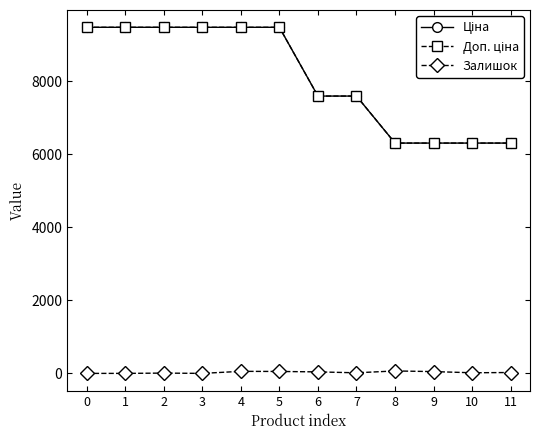

Reading left to right, list all the values displayed in this chart.

Ціна: 9480.1	9480.1	9480.1	9480.1	9480.1	9480.1	7596.5	7596.5	6308.8	6308.8	6308.8	6308.8
Доп. ціна: 9480.1	9480.1	9480.1	9480.1	9480.1	9480.1	7596.5	7596.5	6308.8	6308.8	6308.8	6308.8
Залишок: 0.0	0.0	8.0	0.0	56.0	53.0	41.0	16.0	67.0	49.0	17.0	24.0